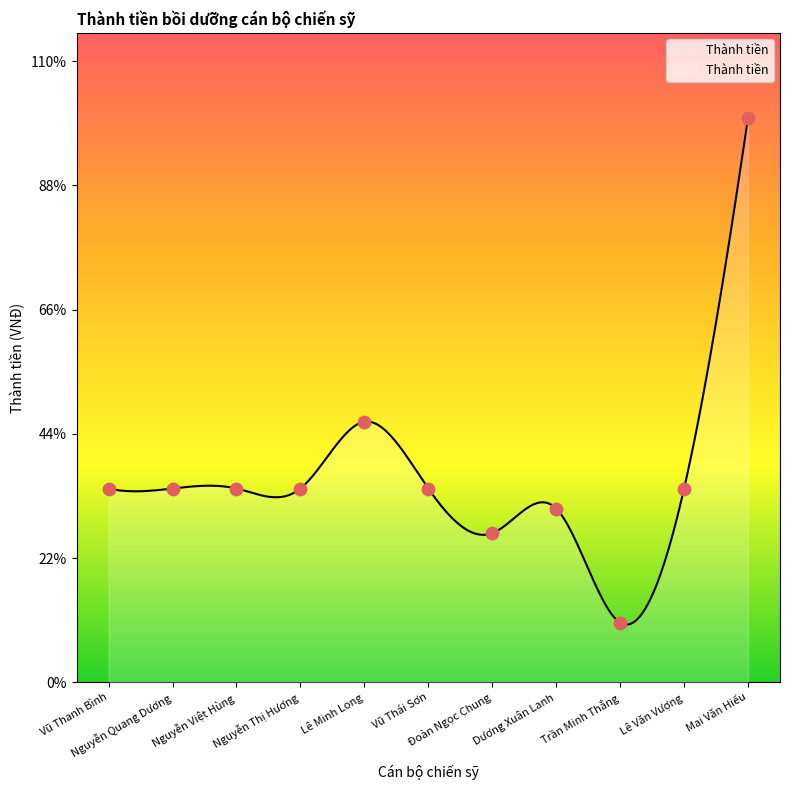

Approximately how many times larger is the value at Đoàn Ngọc Chung compared to Vũ Thanh Bình?

0.8